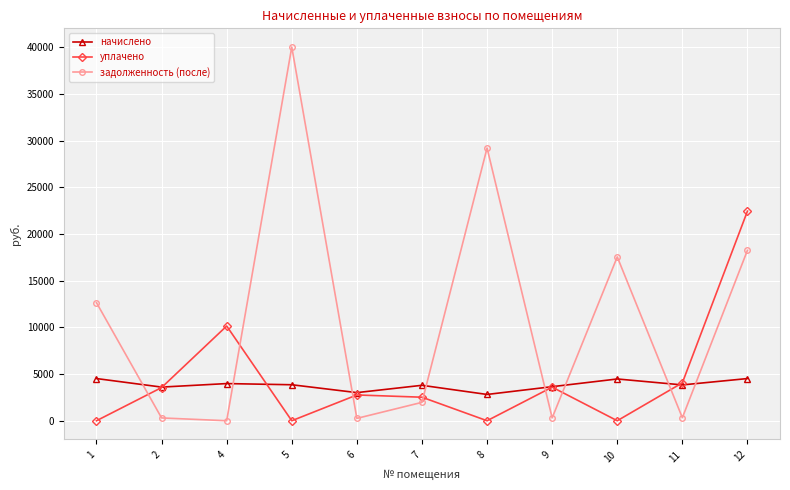

True or false: начислено has more than 2 interior local peaks.

True